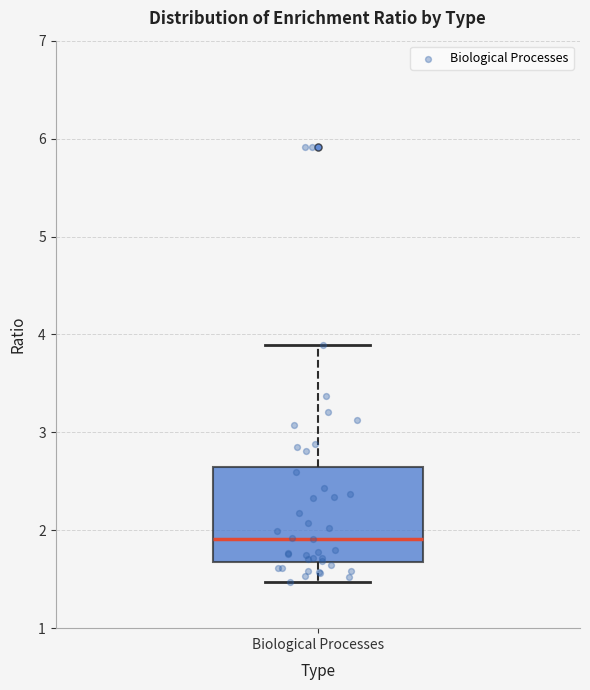

Transcribe this box plot: give where the median line is, the range the box spans, and where the two whiskers end, as read against the y-axis. The values are not printed on the chart, so give them approximately, as read against the axis.

median 1.9, box 1.7 to 2.6, whiskers 1.5 to 3.9